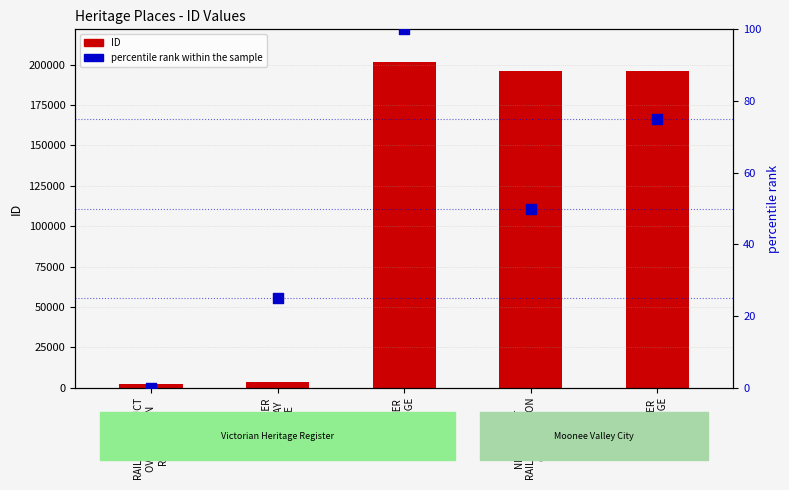

Is the value of ID at NEWMARKET
RAILWAY STATION
COMPLEX greater than the value of percentile rank within the sample at NEWMARKET
RAILWAY STATION
COMPLEX?

Yes